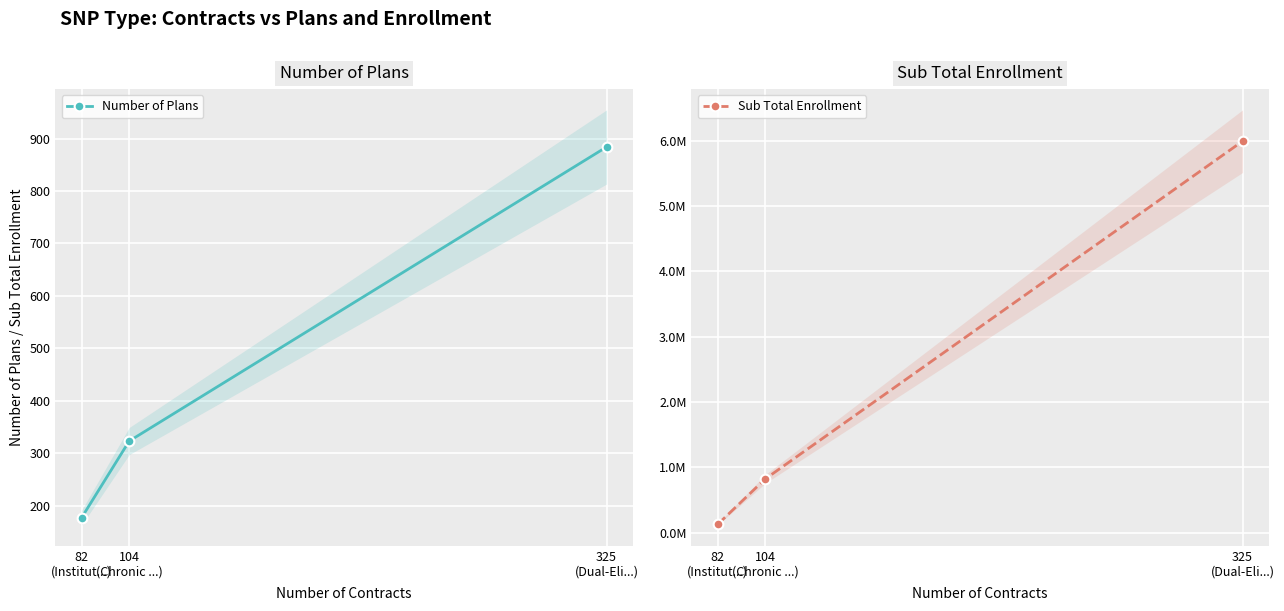

At which label does Number of Plans reach its minimum?

82
(Institut...)